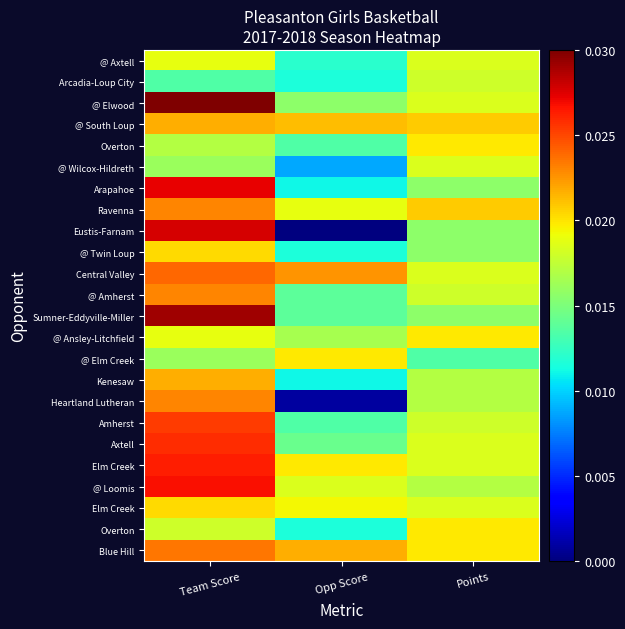

What is the total value across all series at Points?

0.4